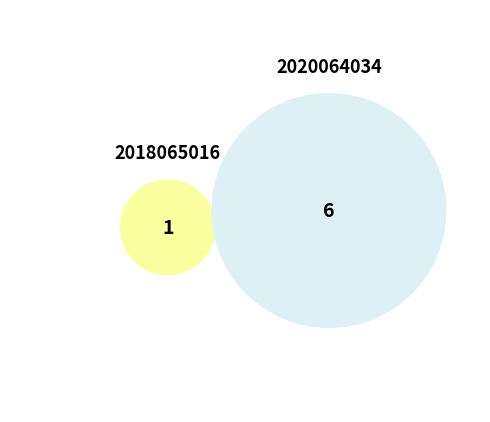

Which category has the smallest portion of the pie?

2018065016